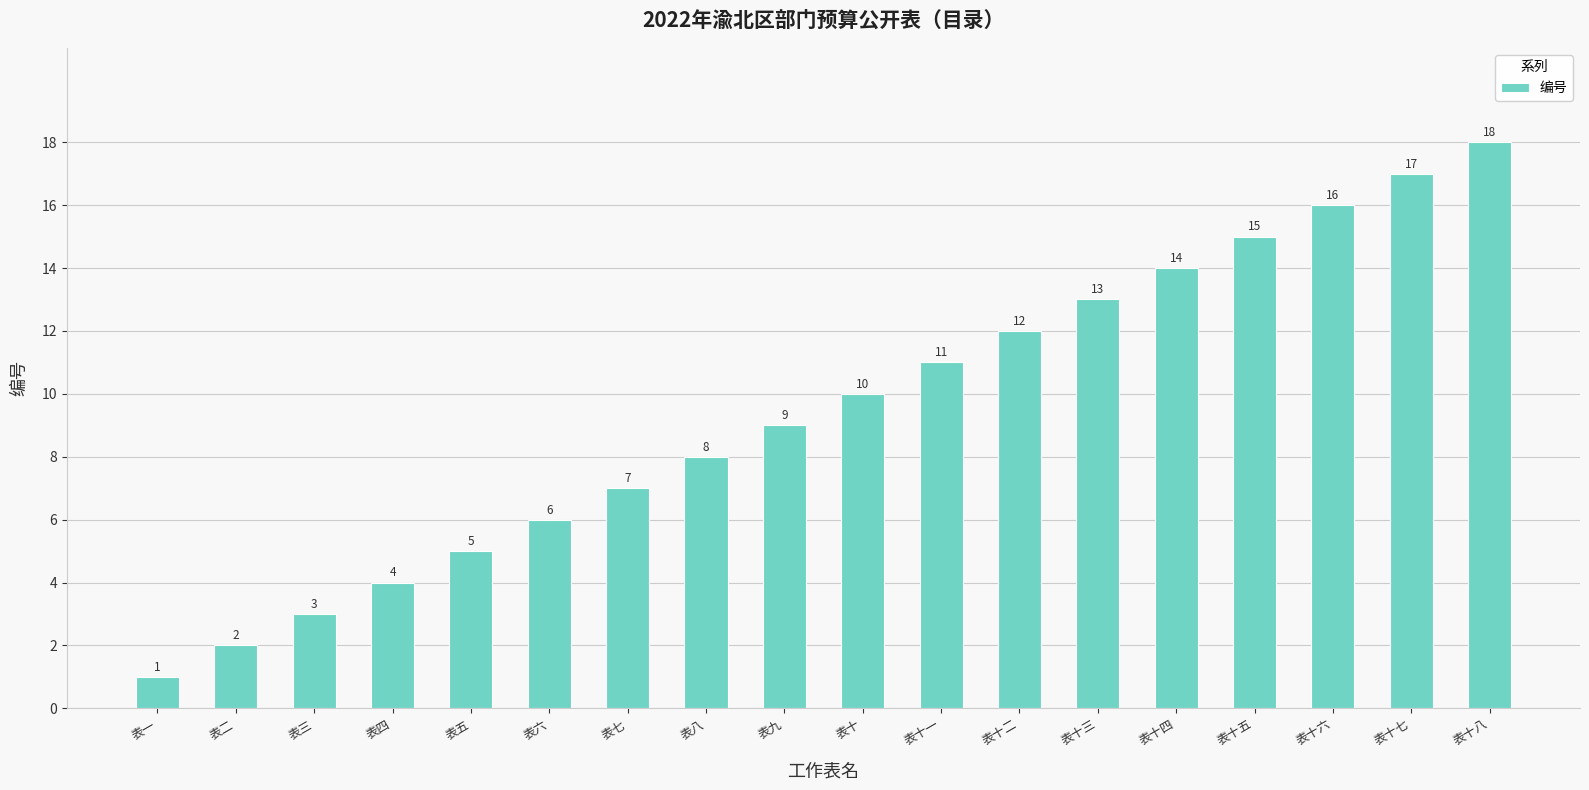

The value at 表十一 is 6. True or false?

False